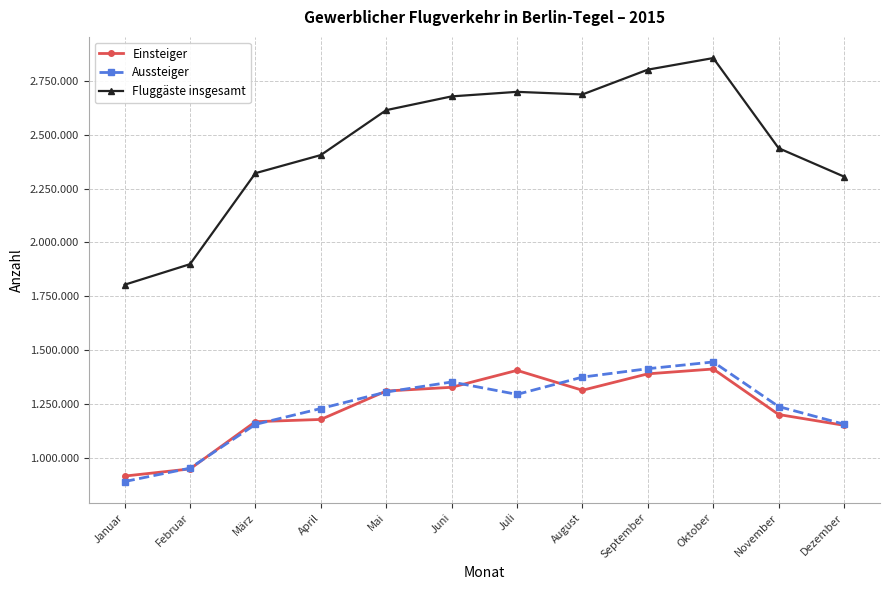

What is the maximum value for Aussteiger?

1444354